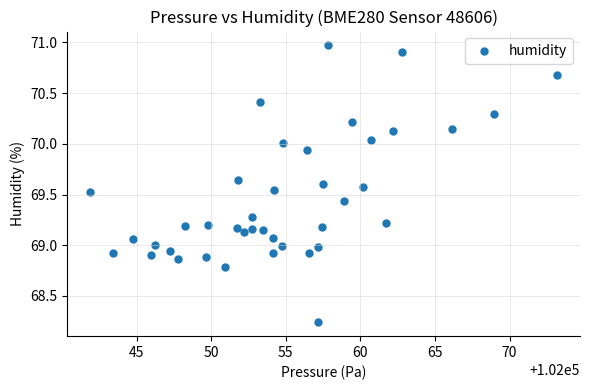

What is the range of X values (max minus min)?

31.2